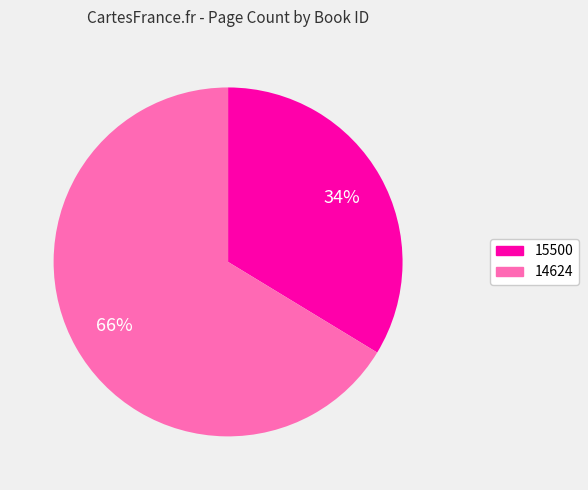

True or false: 15500 accounts for 40% of the total.

False